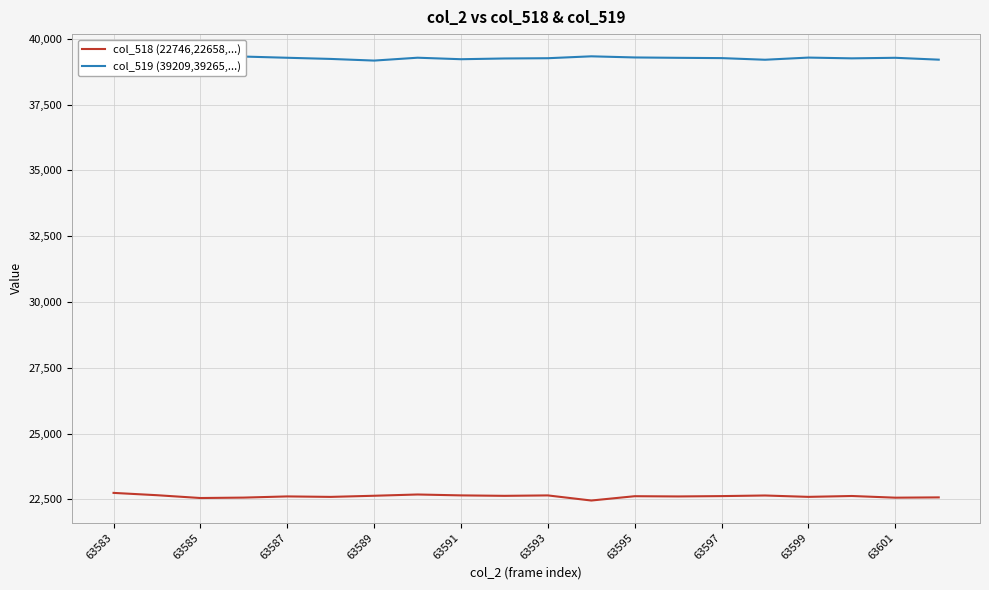

Rank the series by their average value, from highest to lowest.

col_519 (39209,39265,...), col_518 (22746,22658,...)